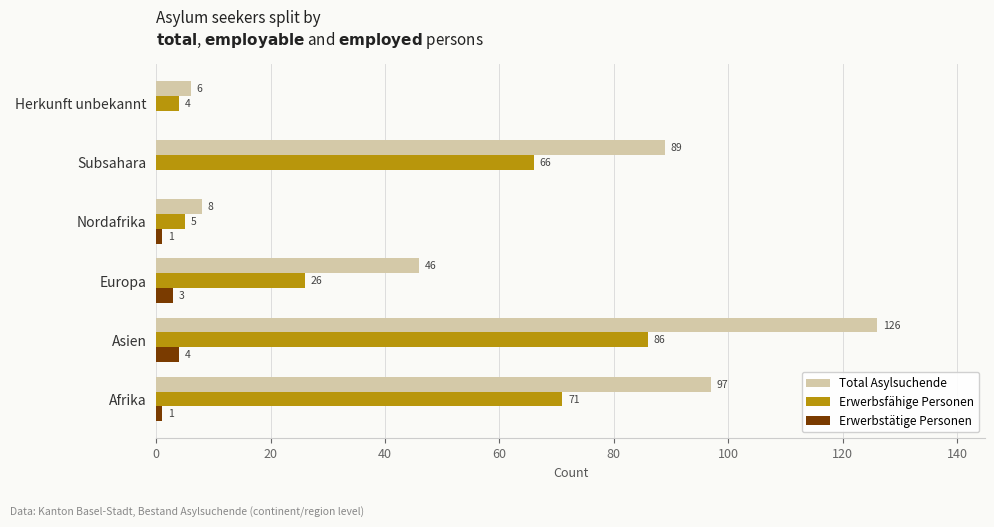

Is it true that Total Asylsuchende equals 46 at Asien?

False